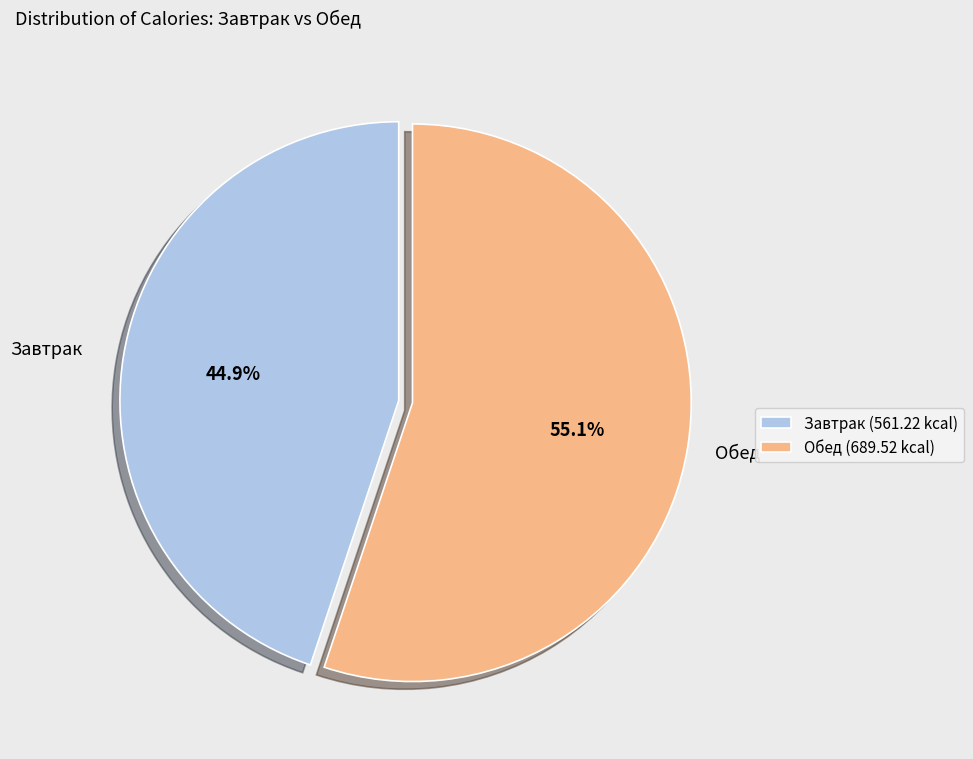

Which category accounts for the majority?

Обед